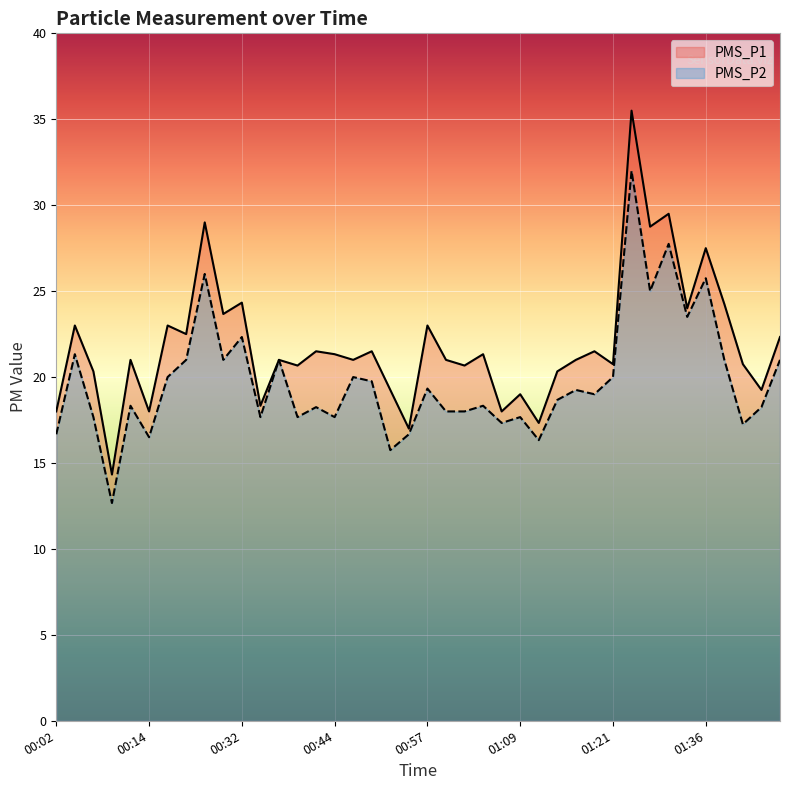

What is the approximate value of PMS_P2 at 00:57?

19.3